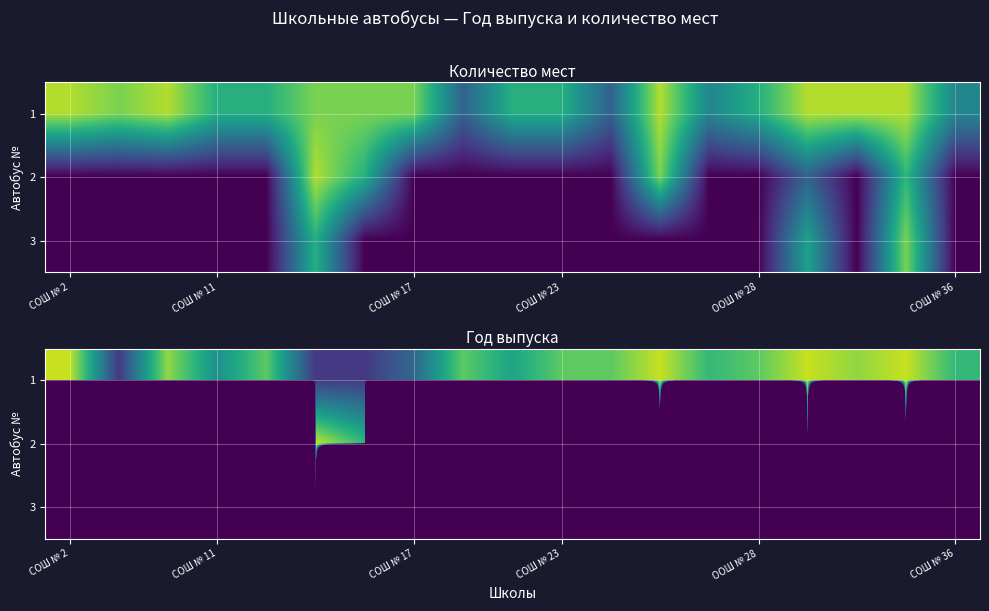

Which series has the largest total across all categories?

1